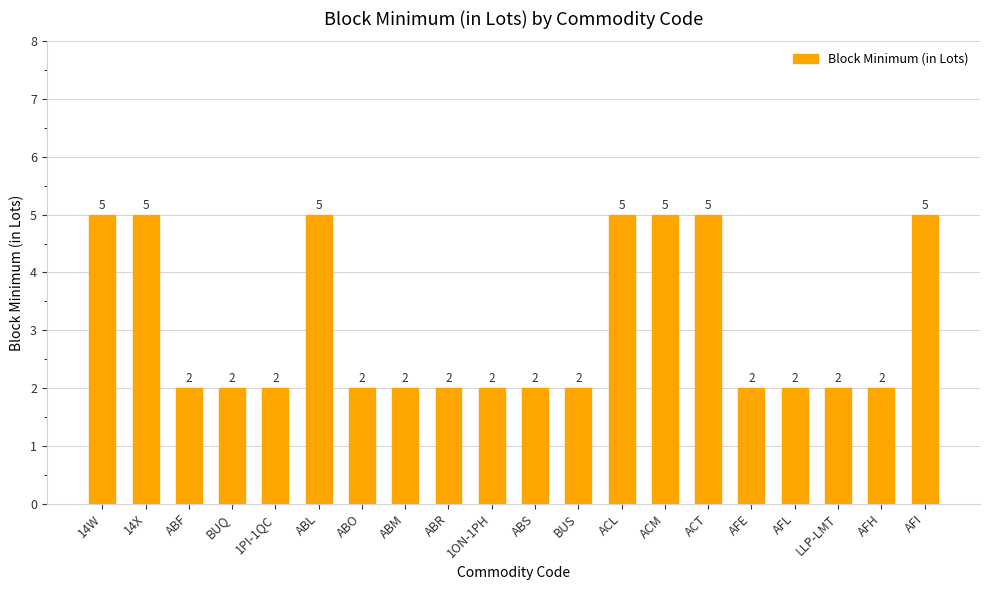

The value at AFI is 5. True or false?

True